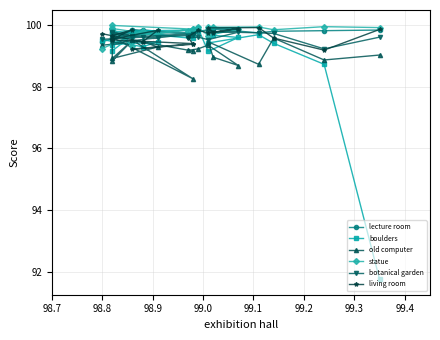

What is the value of the lecture room point at the 2nd from the left?

99.8